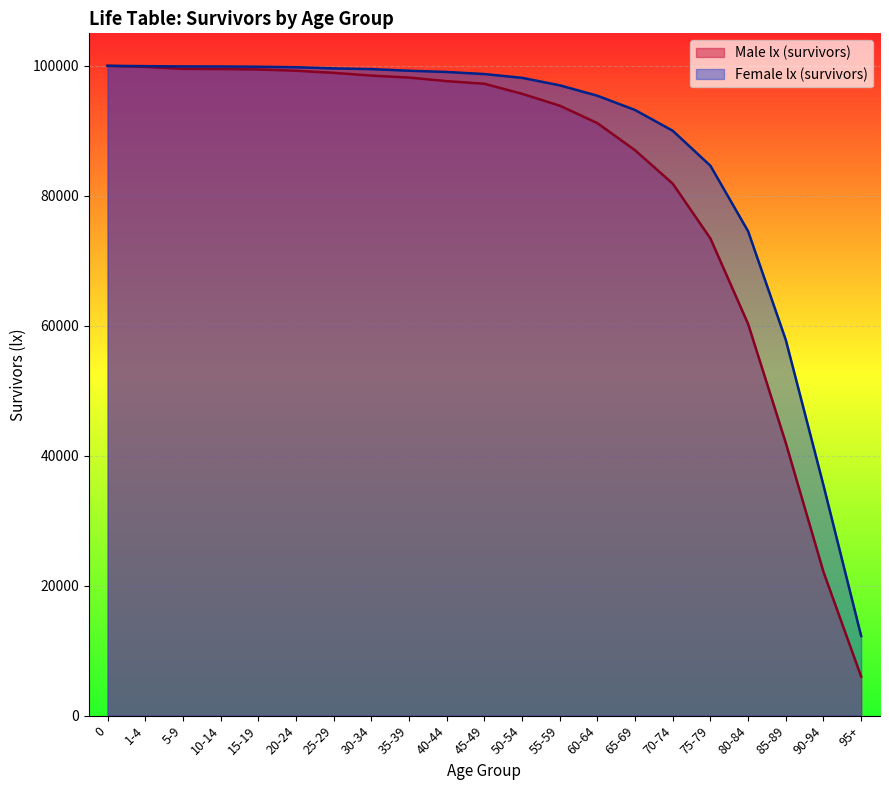

Reading left to right, extract all data points from this chart.

Male lx (survivors): 100000	99833	99533	99505	99441	99246	98916	98497	98194	97640	97241	95694	93865	91177	87006	81866	73420	60269	41957	22115	6006
Female lx (survivors): 100000	99953	99908	99899	99862	99782	99606	99496	99242	99055	98735	98152	97002	95395	93199	90004	84614	74534	57814	35437	12253